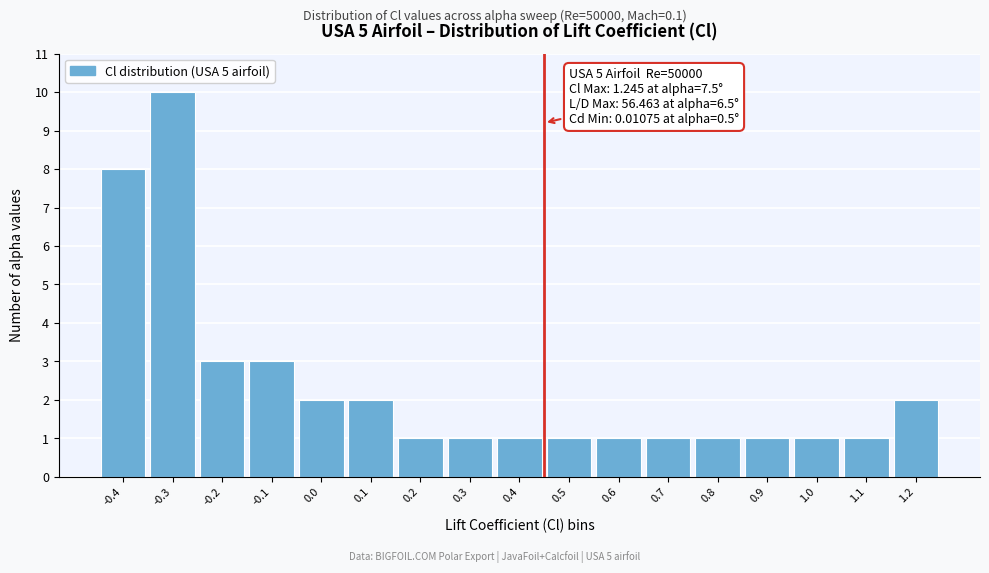

Reading right to left, list all the values displayed in this chart.

1.2=2	1.1=1	1.0=1	0.9=1	0.8=1	0.7=1	0.6=1	0.5=1	0.4=1	0.3=1	0.2=1	0.1=2	0.0=2	-0.1=3	-0.2=3	-0.3=10	-0.4=8